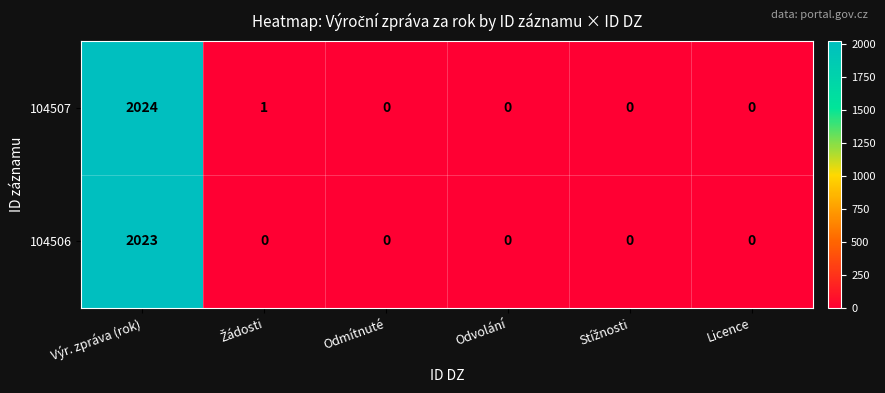

Reading left to right, extract all data points from this chart.

104507: 2024	1	0	0	0	0
104506: 2023	0	0	0	0	0